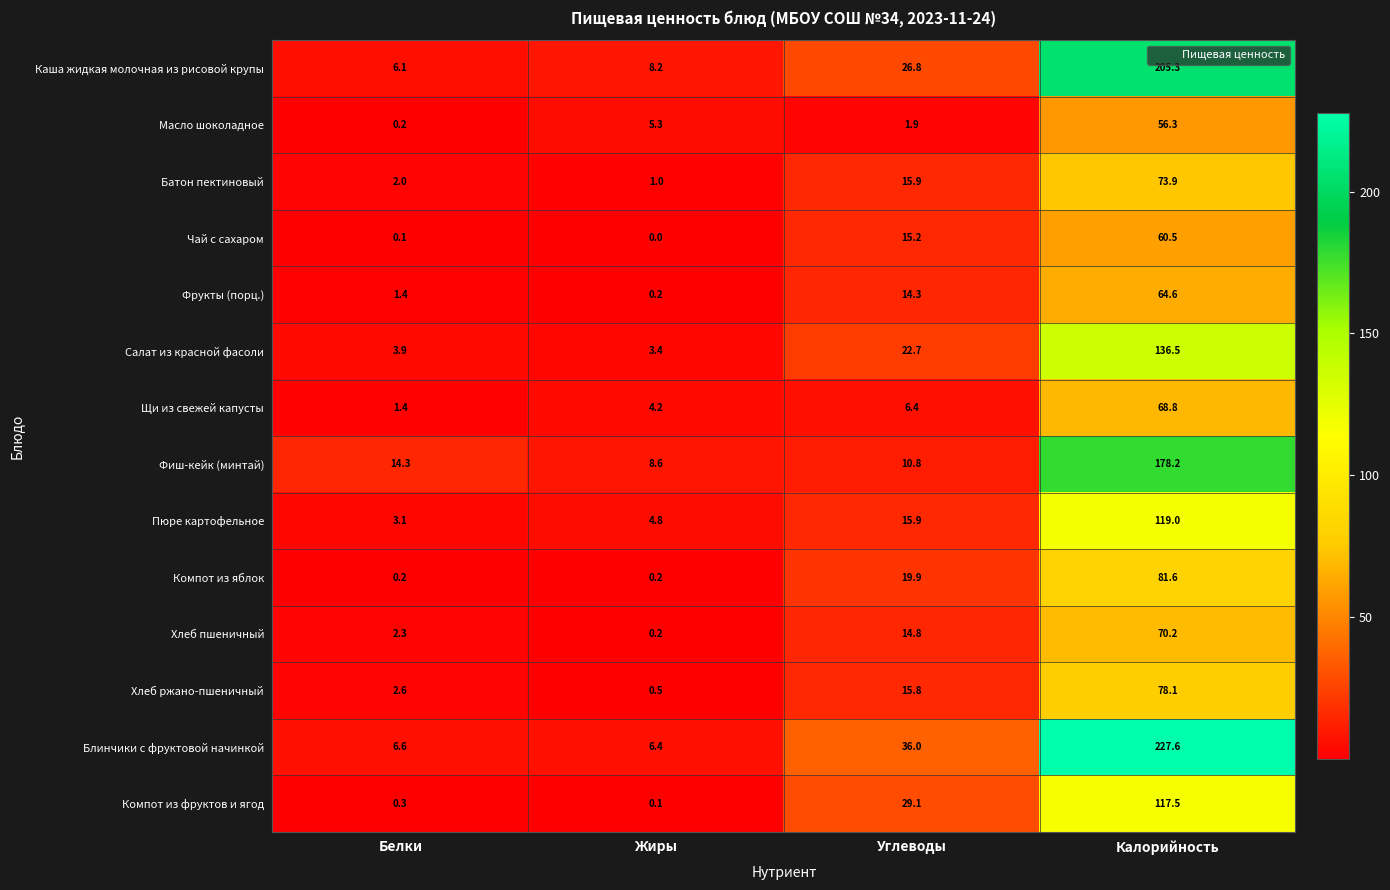

Which series has the largest total across all categories?

Блинчики с фруктовой начинкой